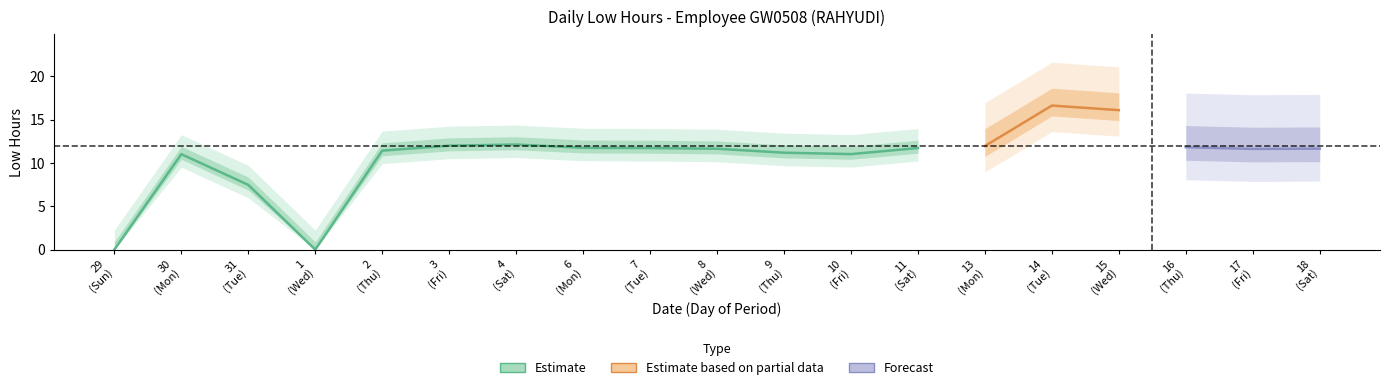

Reading right to left, list all the values displayed in this chart.

11.7	11.6	11.8	16.1	16.6	11.9	11.7	11.0	11.2	11.6	11.7	11.8	12.1	12.0	11.4	0.0	7.5	11.0	0.0